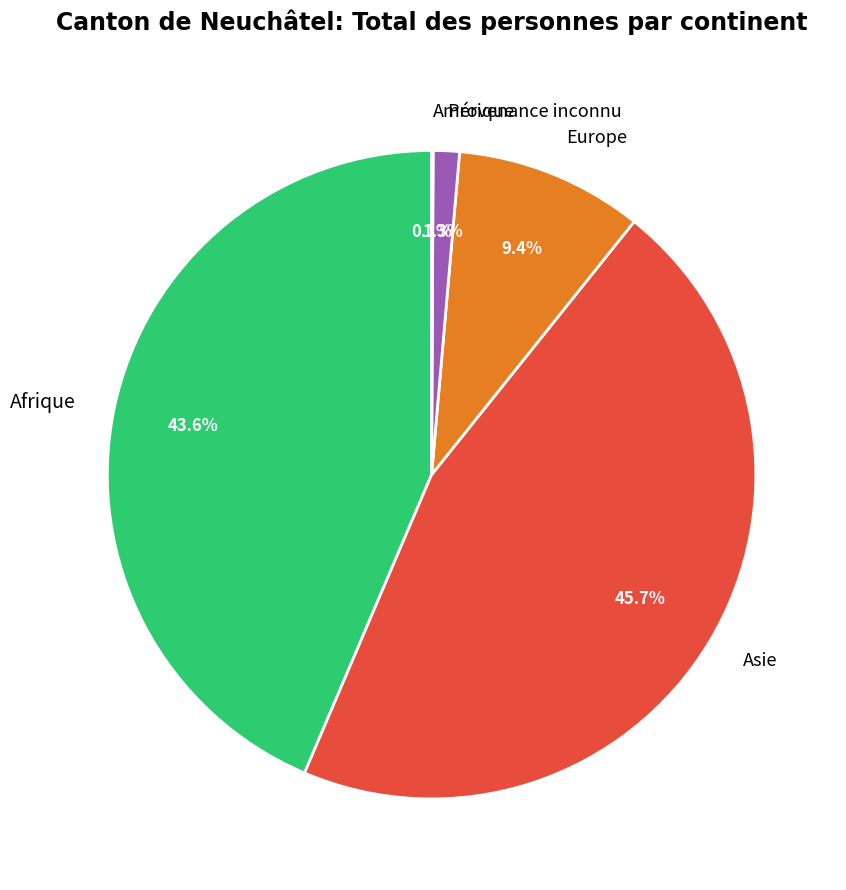

True or false: Europe accounts for 16% of the total.

False